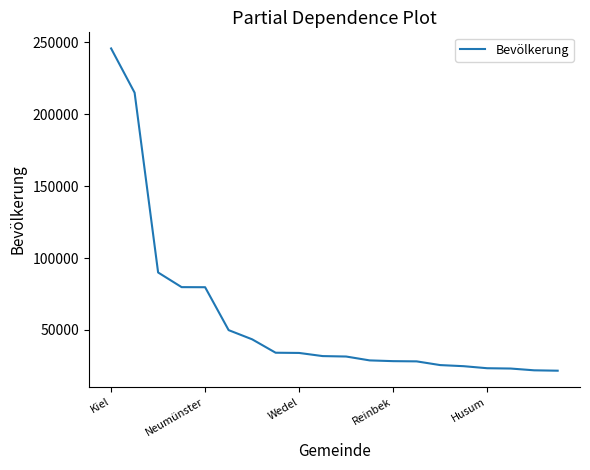

What is the maximum value shown in the chart?

245841